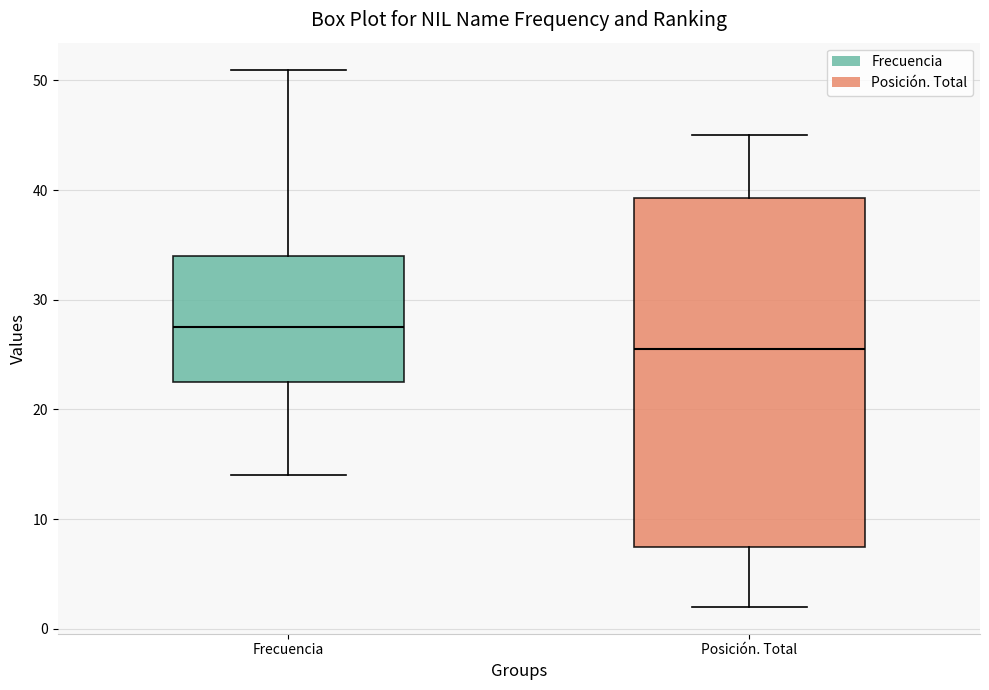

Which box is the tallest, from its lower edge to its upper edge?

Posición. Total